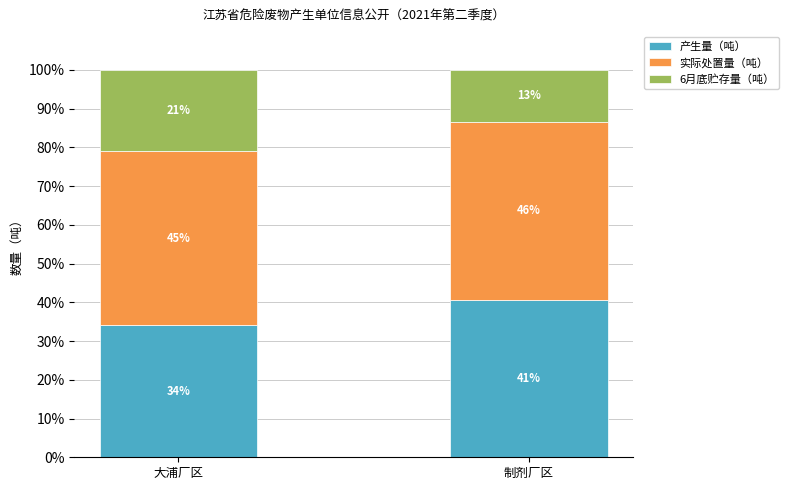

Is it true that 产生量（吨） equals 34.2 at 大浦厂区?

True